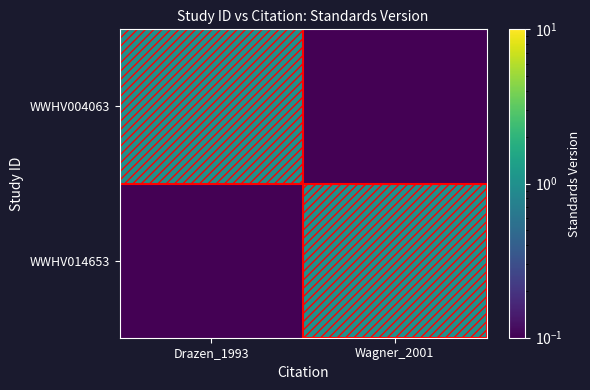

Reading left to right, transcribe all the data shown in this chart.

WWHV004063: Drazen_1993=1.0	Wagner_2001=0.1
WWHV014653: Drazen_1993=0.1	Wagner_2001=1.0